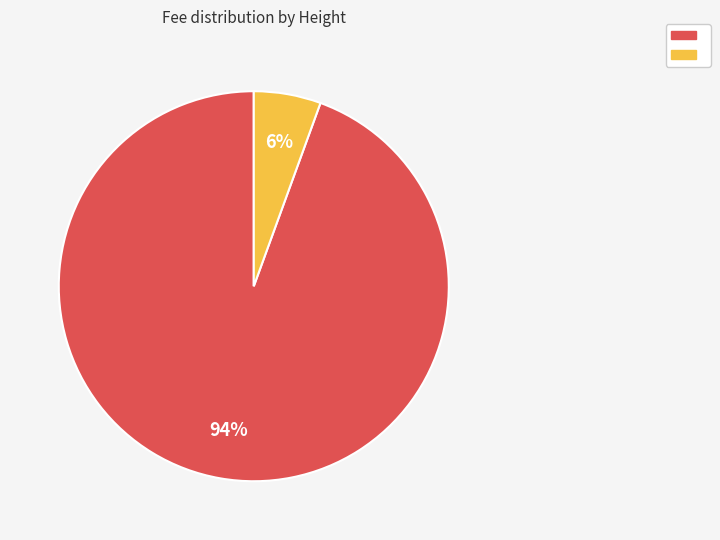

Does any single category account for the majority?

Yes